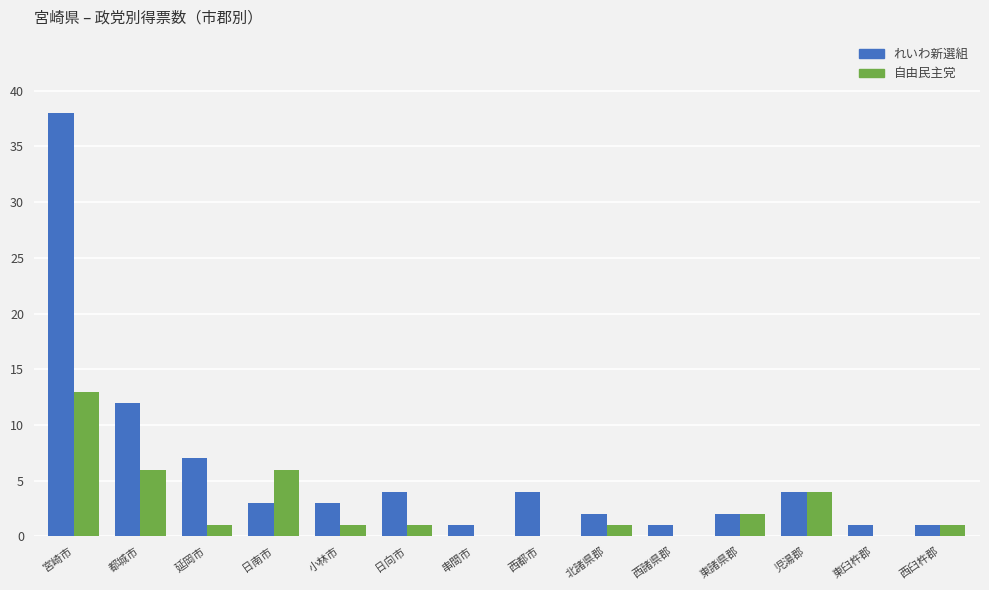

Reading right to left, what are all the values shown in this chart?

れいわ新選組: 西臼杵郡=1	東臼杵郡=1	児湯郡=4	東諸県郡=2	西諸県郡=1	北諸県郡=2	西都市=4	串間市=1	日向市=4	小林市=3	日南市=3	延岡市=7	都城市=12	宮崎市=38
自由民主党: 西臼杵郡=1	東臼杵郡=0	児湯郡=4	東諸県郡=2	西諸県郡=0	北諸県郡=1	西都市=0	串間市=0	日向市=1	小林市=1	日南市=6	延岡市=1	都城市=6	宮崎市=13